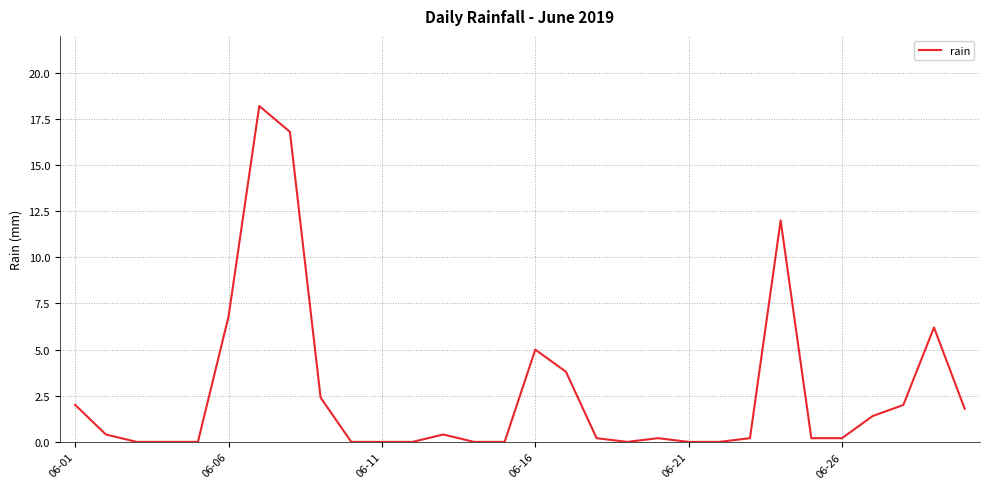

Reading right to left, list all the values displayed in this chart.

1.8	6.2	2.0	1.4	0.2	0.2	12.0	0.2	0.0	0.0	0.2	0.0	0.2	3.8	5.0	0.0	0.0	0.4	0.0	0.0	0.0	2.4	16.8	18.2	6.8	0.0	0.0	0.0	0.4	2.0